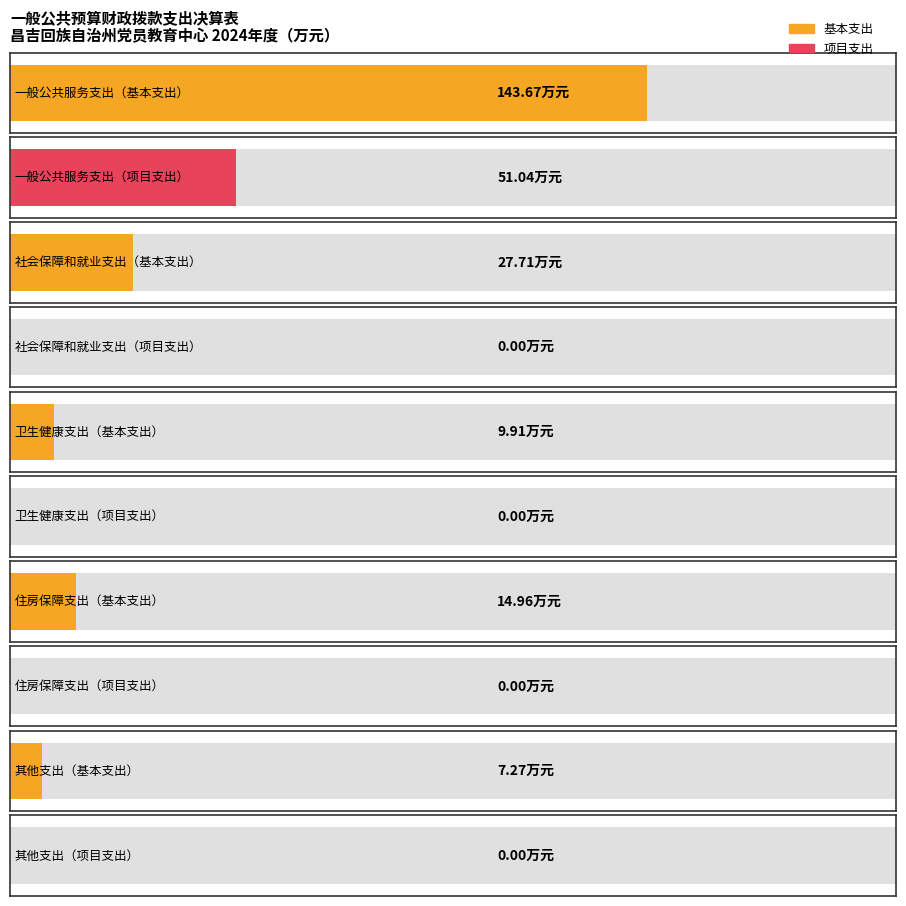

Where does the 基本支出 series first go above 14?

一般公共服务支出